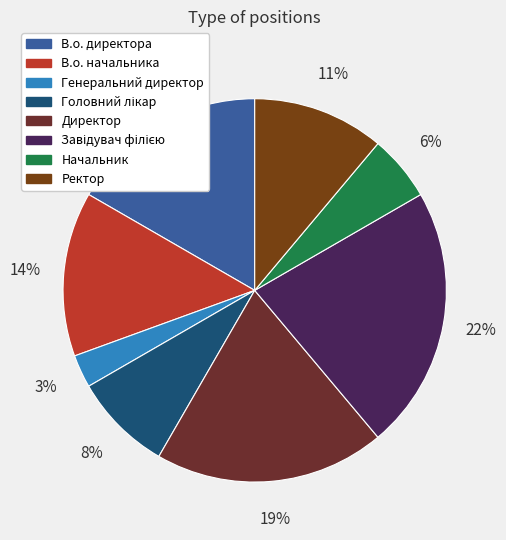

Which slice is the smallest?

Генеральний директор